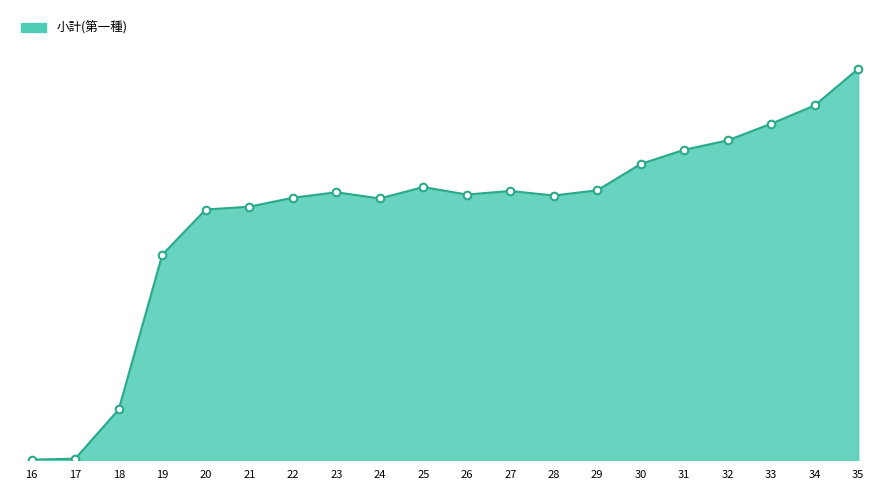

Is this an area chart (filled region under the line)?

Yes